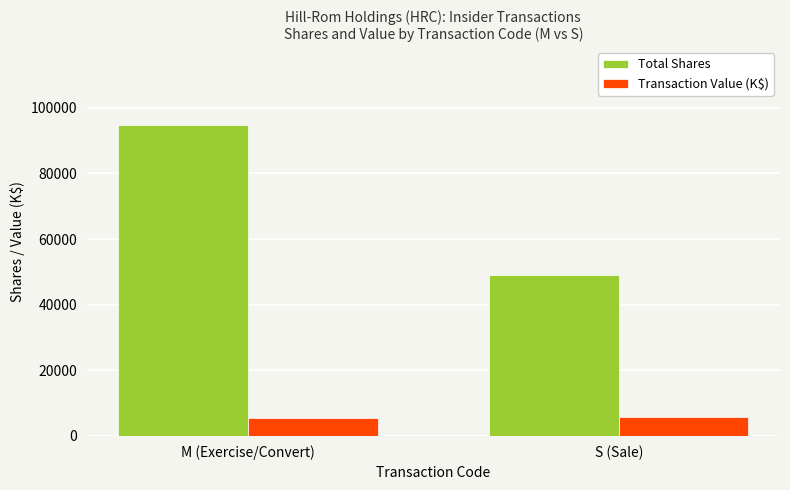

What is the average value of the Total Shares series?

71948.5